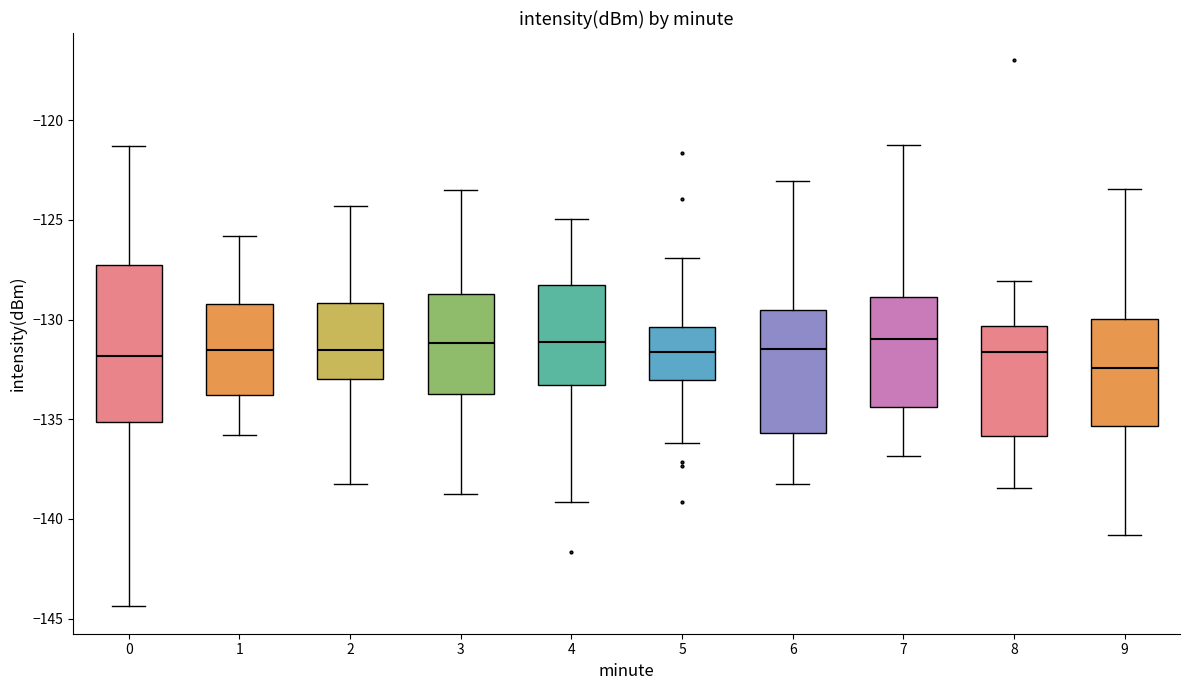

Where does the upper whisker of the box at x = 6 end on the y-axis? The values are not printed on the chart, so give them approximately, as read against the axis.

-123.0